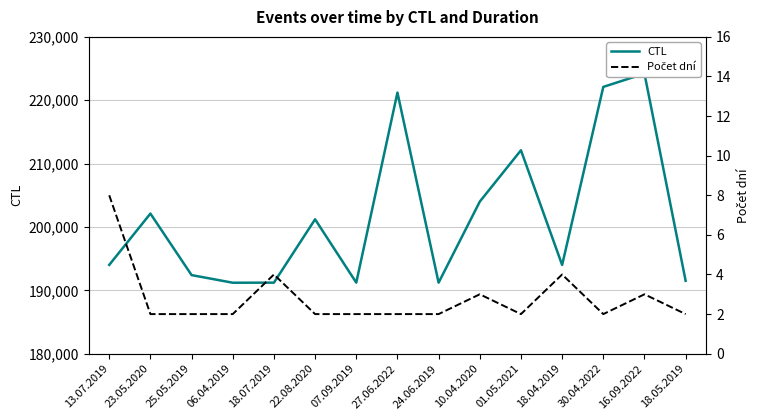

What is the label of the 15th point from the right?

13.07.2019